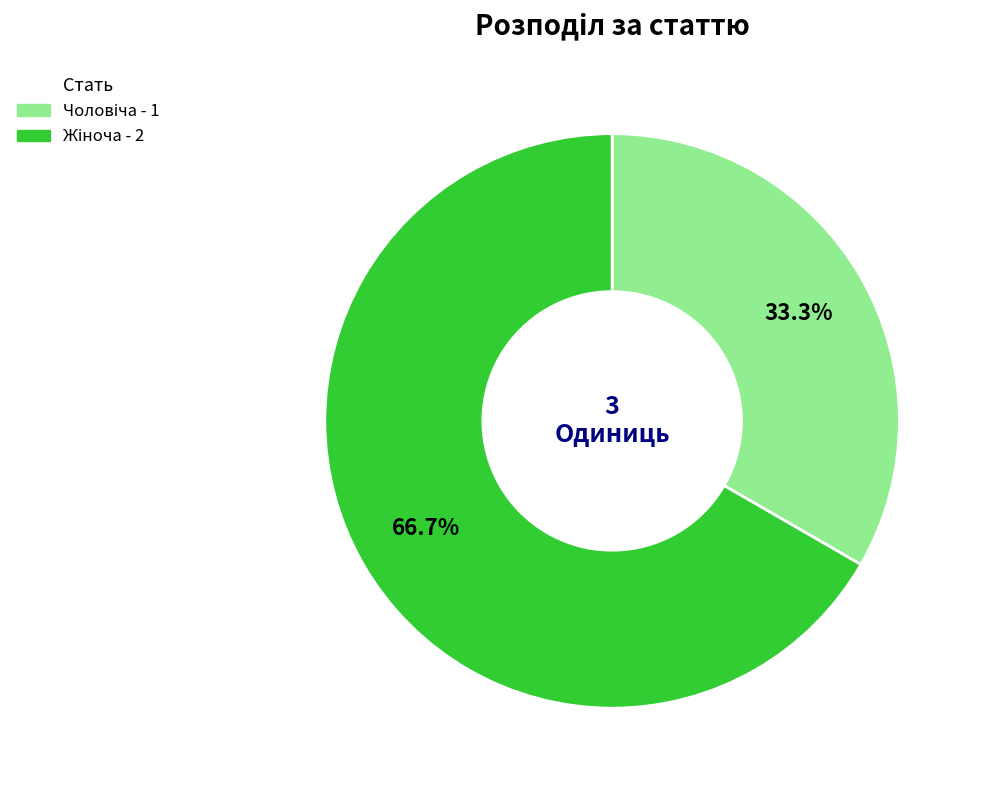

To the nearest percent, what is the difference between the largest and smallest slice percentages?

33%